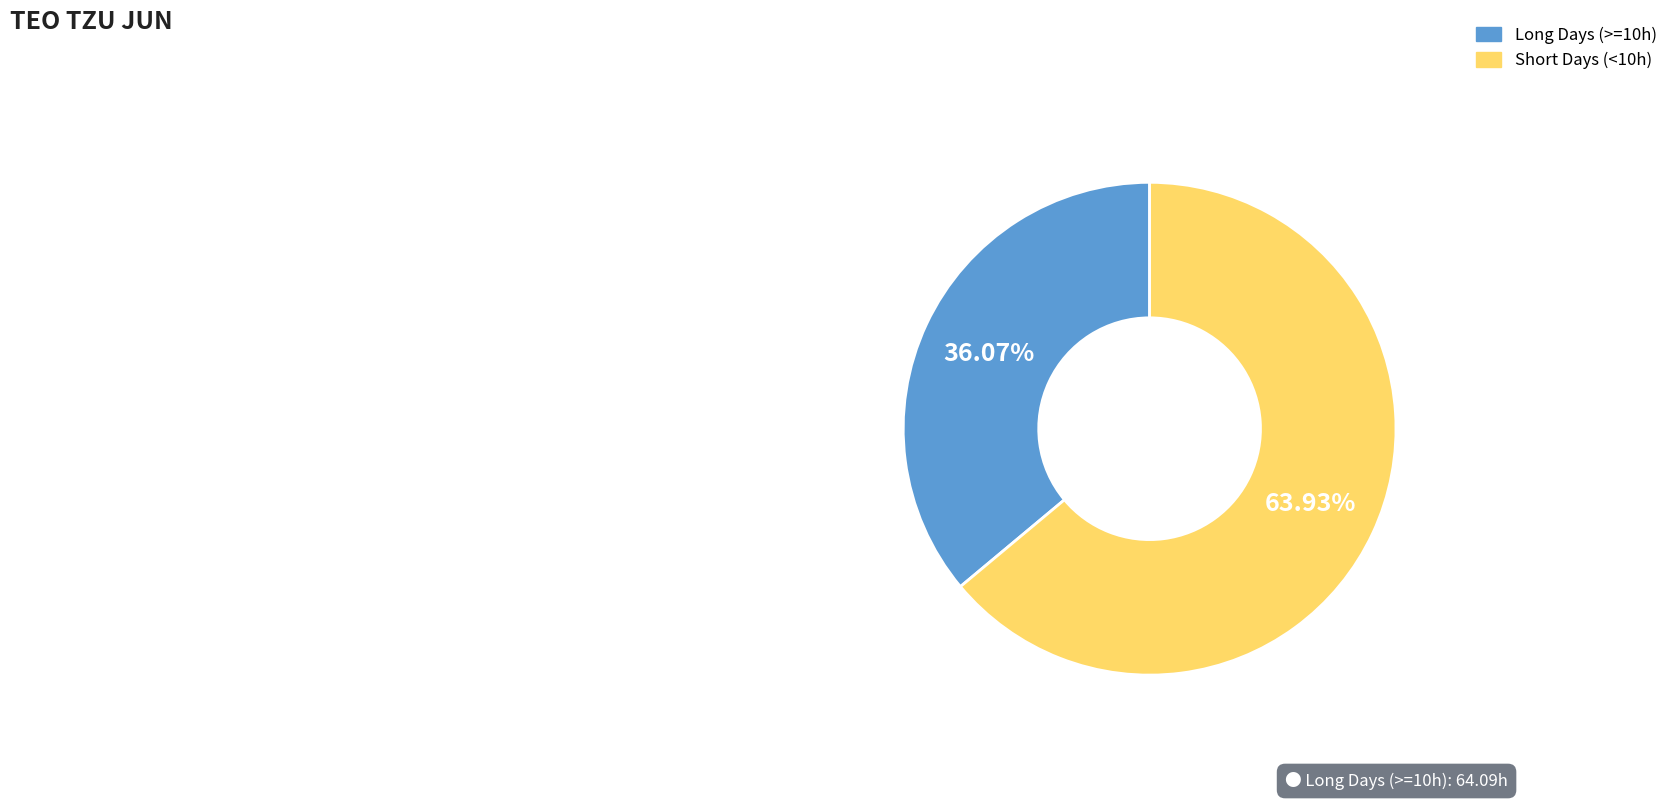

Is there any slice that represents more than half of the pie?

Yes